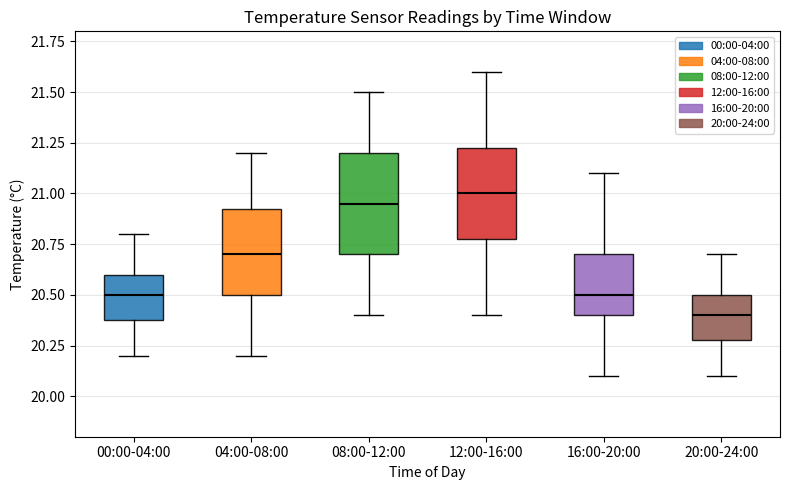

Reading left to right, transcribe this box plot: for each box, give where its median line is, the range the box spans, and where its two whiskers end, as read against the y-axis. The values are not printed on the chart, so give them approximately, as read against the axis.

00:00-04:00: median 20.50, box 20.40 to 20.60, whiskers 20.20 to 20.80
04:00-08:00: median 20.70, box 20.50 to 20.95, whiskers 20.20 to 21.20
08:00-12:00: median 20.95, box 20.70 to 21.20, whiskers 20.40 to 21.50
12:00-16:00: median 21.00, box 20.80 to 21.25, whiskers 20.40 to 21.60
16:00-20:00: median 20.50, box 20.40 to 20.70, whiskers 20.10 to 21.10
20:00-24:00: median 20.40, box 20.30 to 20.50, whiskers 20.10 to 20.70